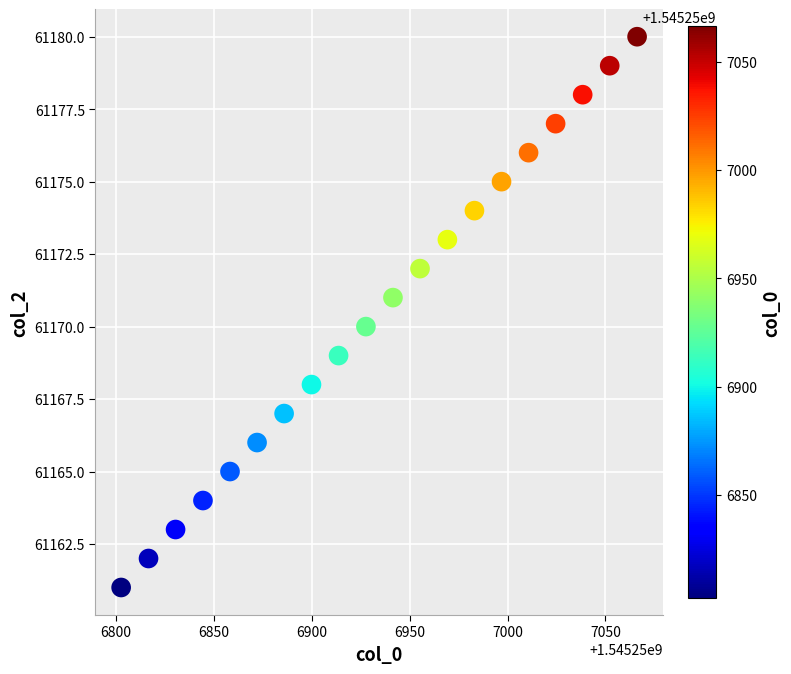

What is the range of Y values (max minus min)?

19